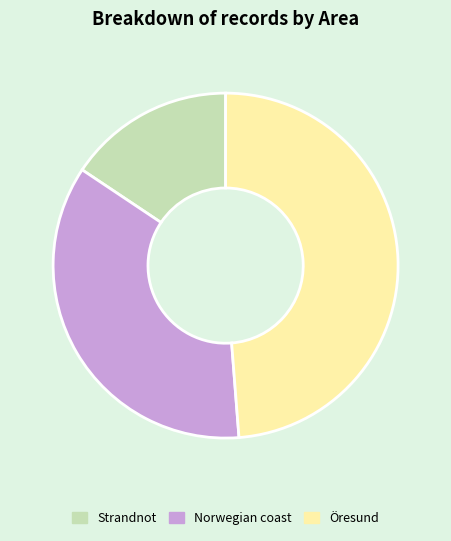

Approximately how many times larger is the value at Öresund compared to Norwegian coast?

1.4